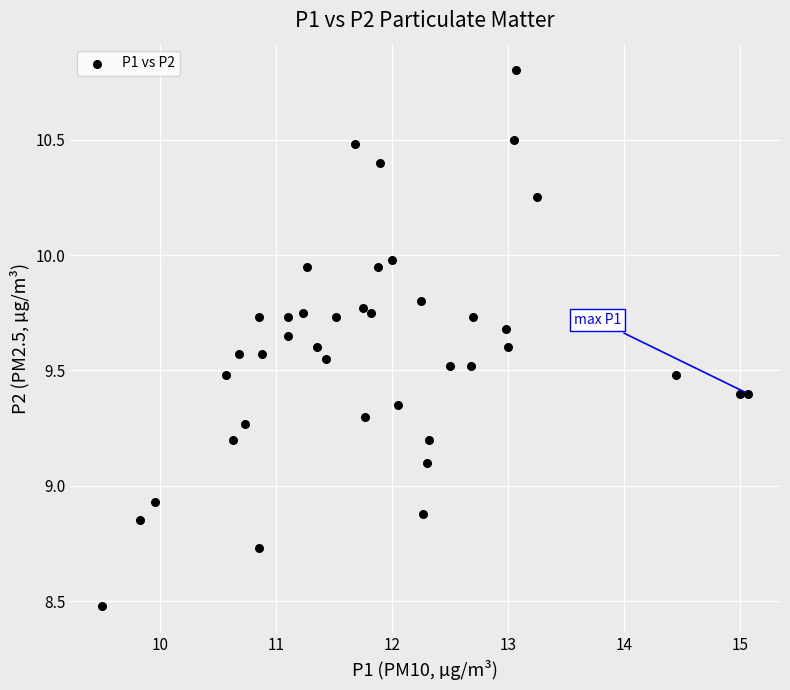

What is the range of X values (max minus min)?

5.6